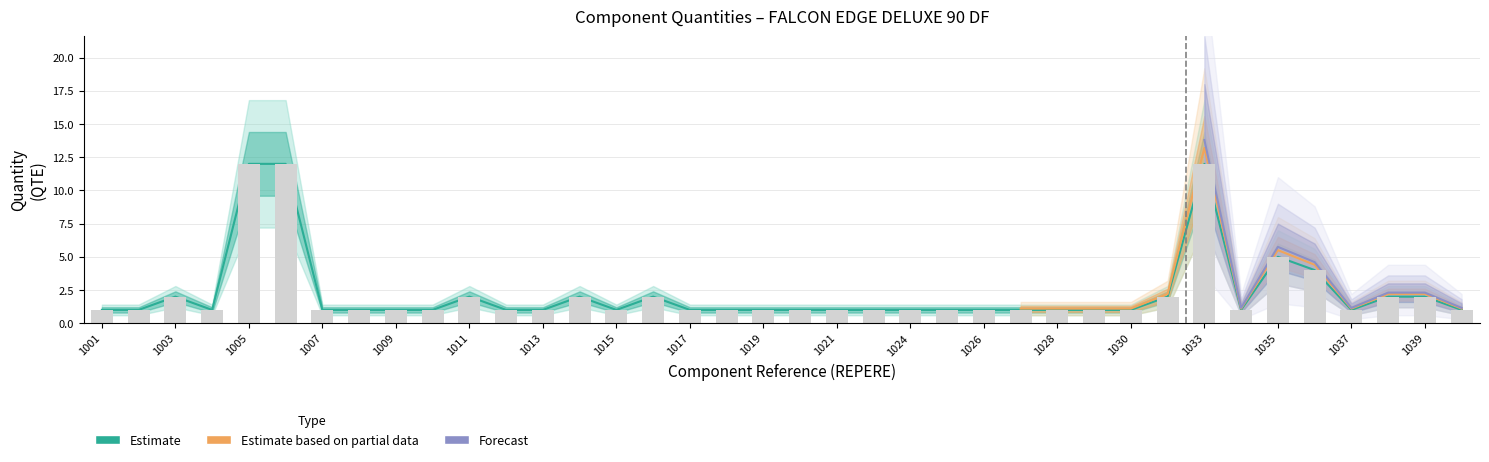

Which series has the widest spread of values?

Estimate